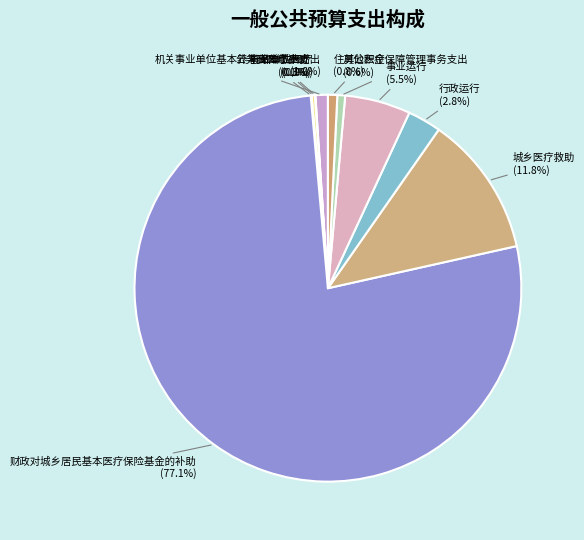

Which slice is the largest?

财政对城乡居民基本医疗保险基金的补助